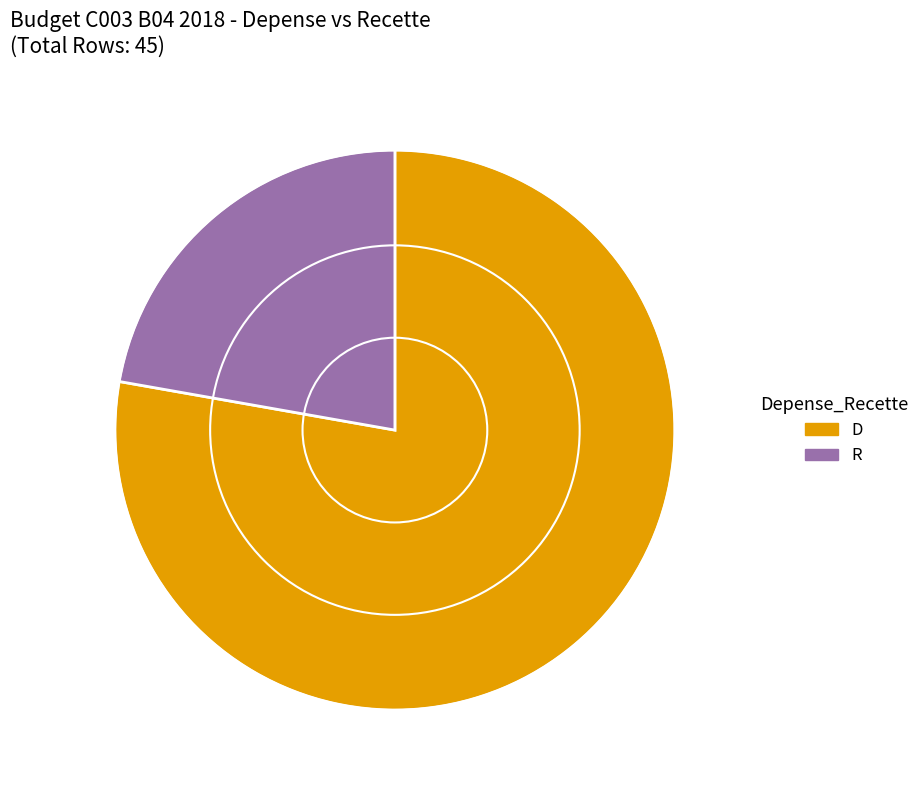

Is there a majority slice in this chart?

Yes